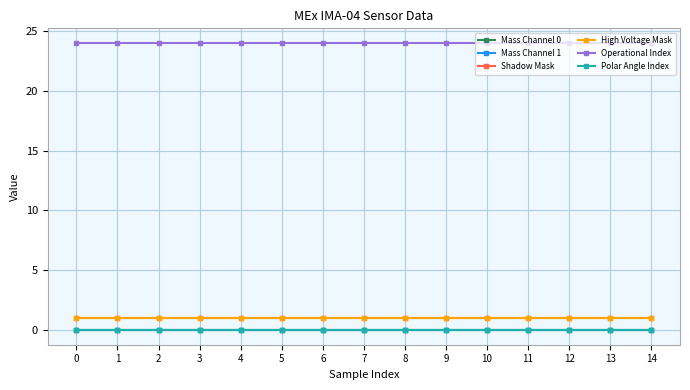

Does the chart have visible grid lines?

Yes